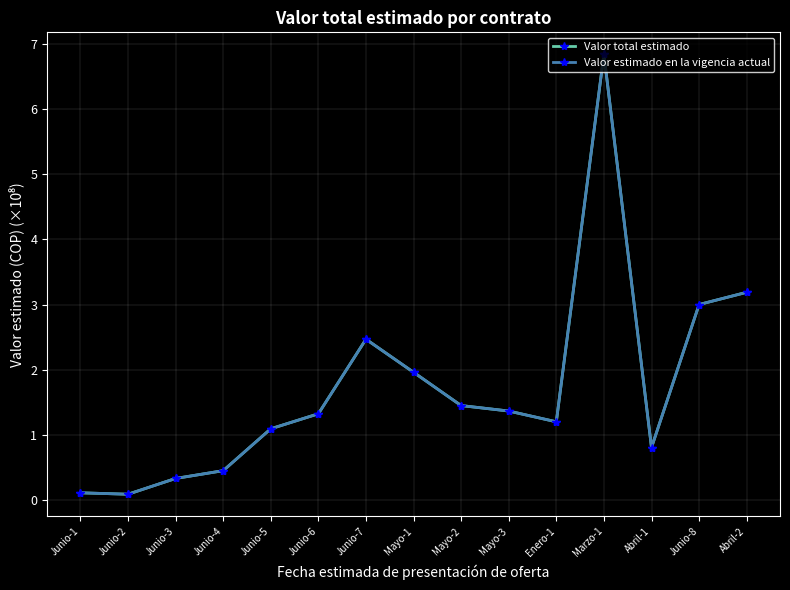

True or false: Valor estimado en la vigencia actual and Valor total estimado intersect in this chart.

False